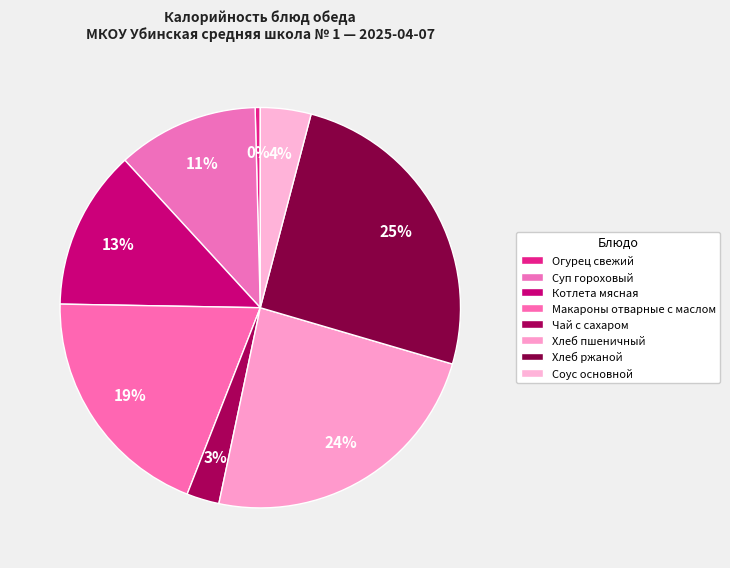

To the nearest percent, what portion does Котлета мясная represent?

13%